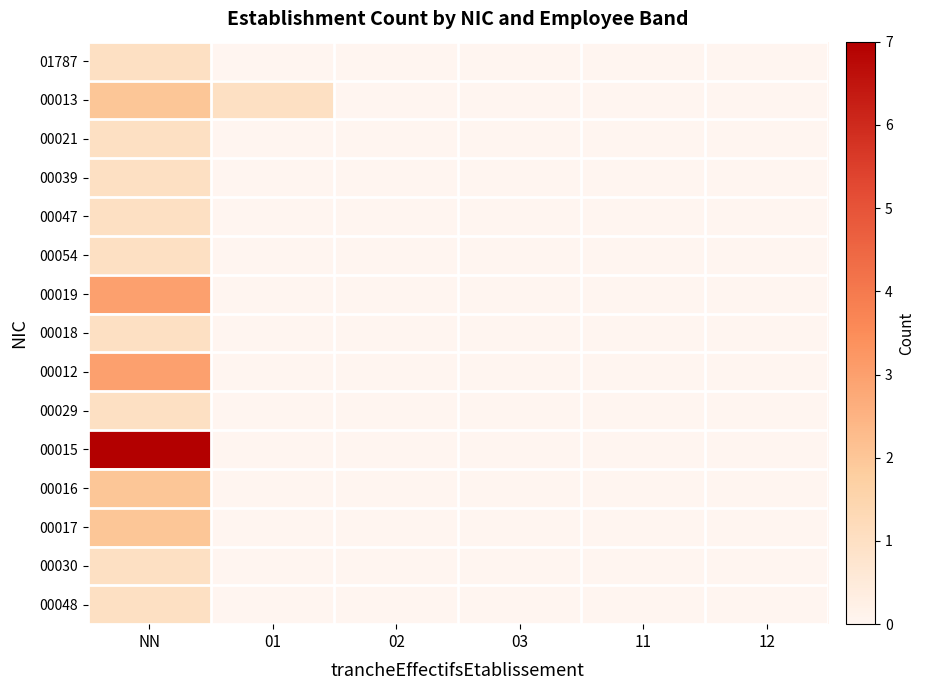

Which label corresponds to the smallest value in the chart?

01